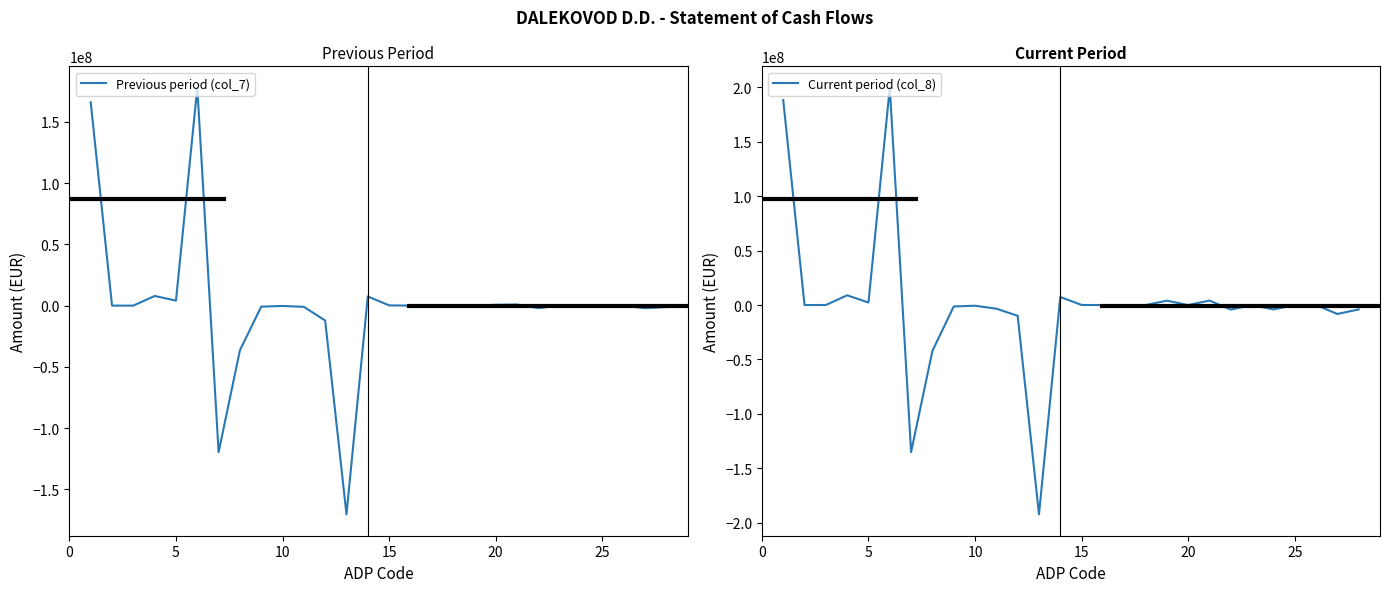

Between which two adjacent categories do Previous period (col_7) and Current period (col_8) first intersect?

15 and 20